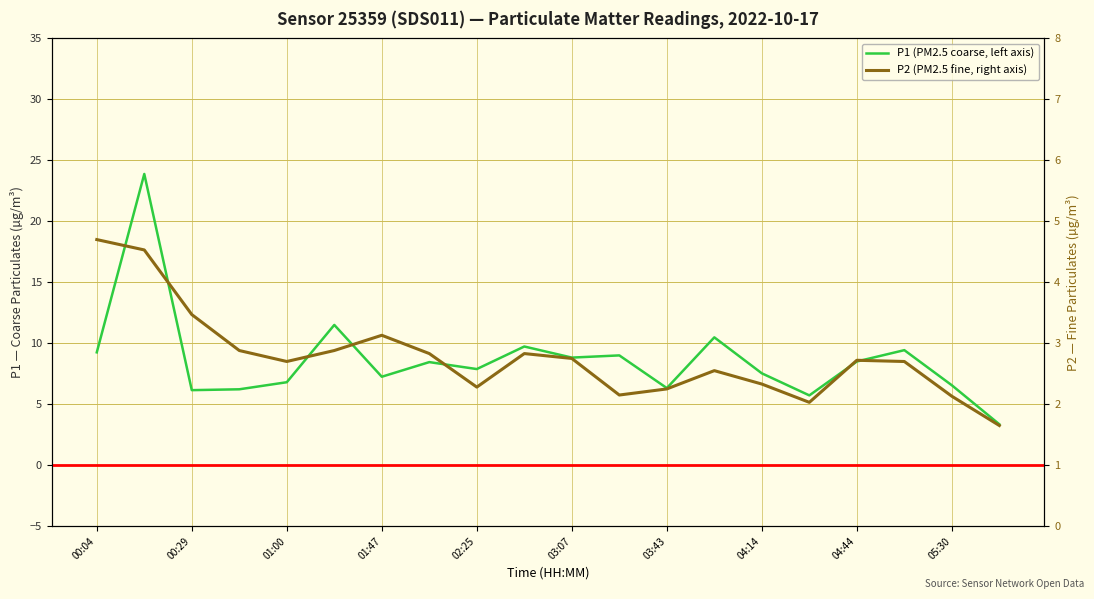

How many data points in P2 (PM2.5 fine, right axis) are above 2?

19